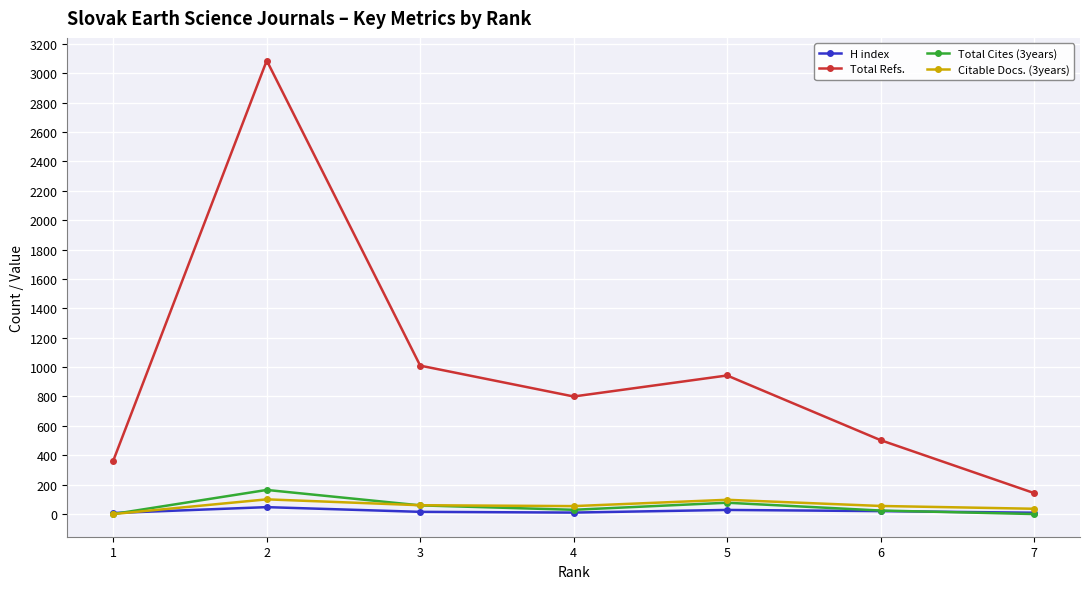

What is the value of the Citable Docs. (3years) point at the 7th from the left?

36